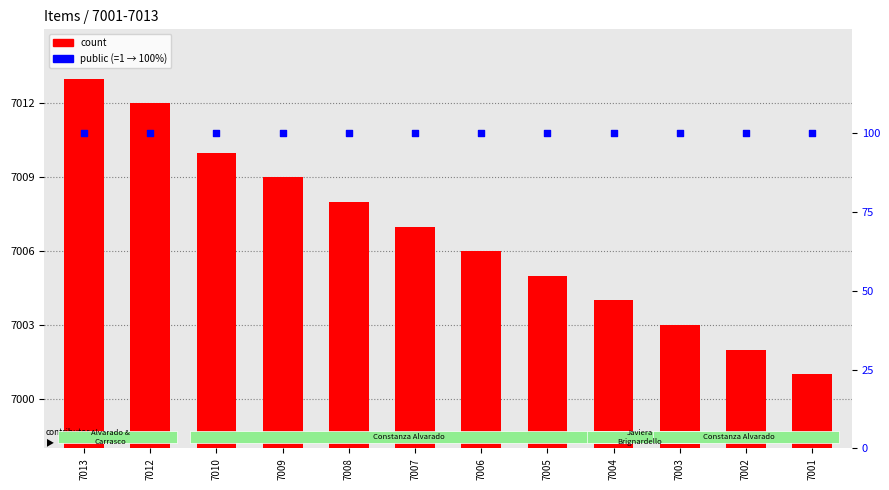

Which series reaches the maximum Y coordinate?

count